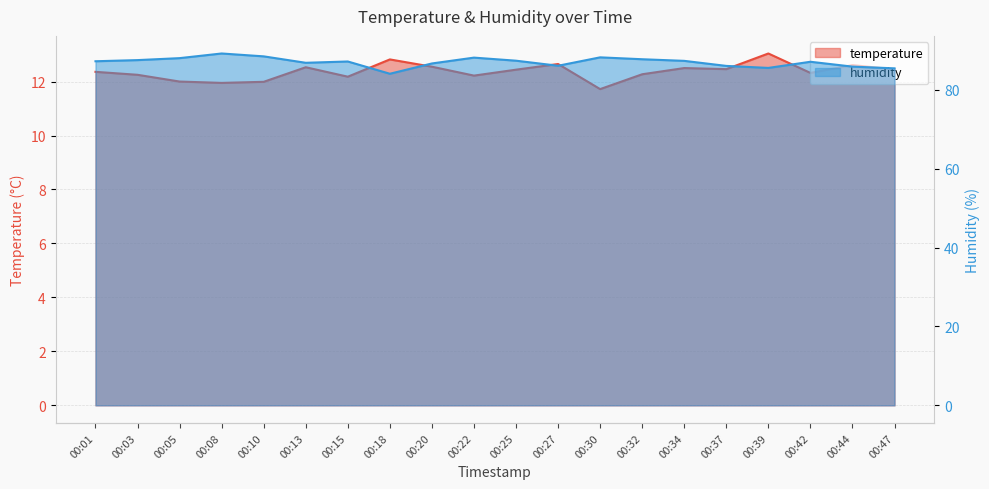

What is the minimum value for humidity?

84.1